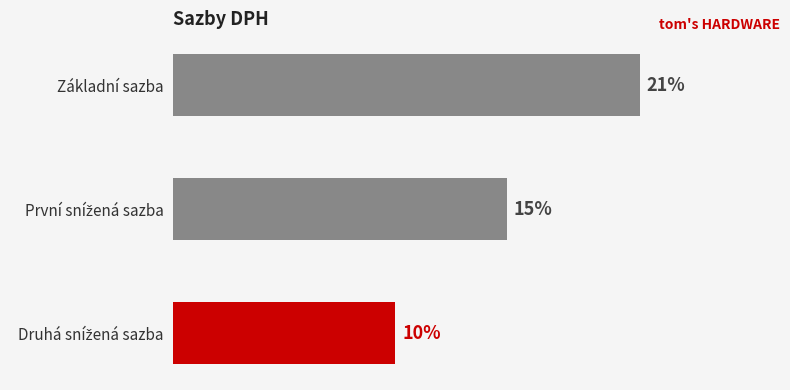

Which label corresponds to the largest value in the chart?

Základní sazba